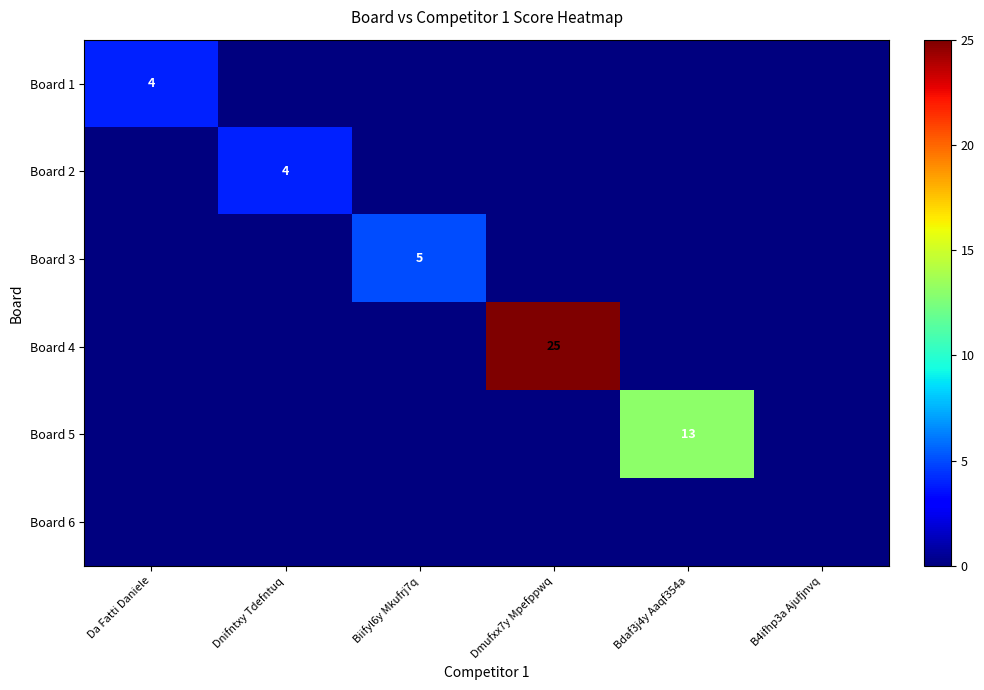

The Board 4 series shows 0 at B4ifhp3a Ajufjnvq. True or false?

True